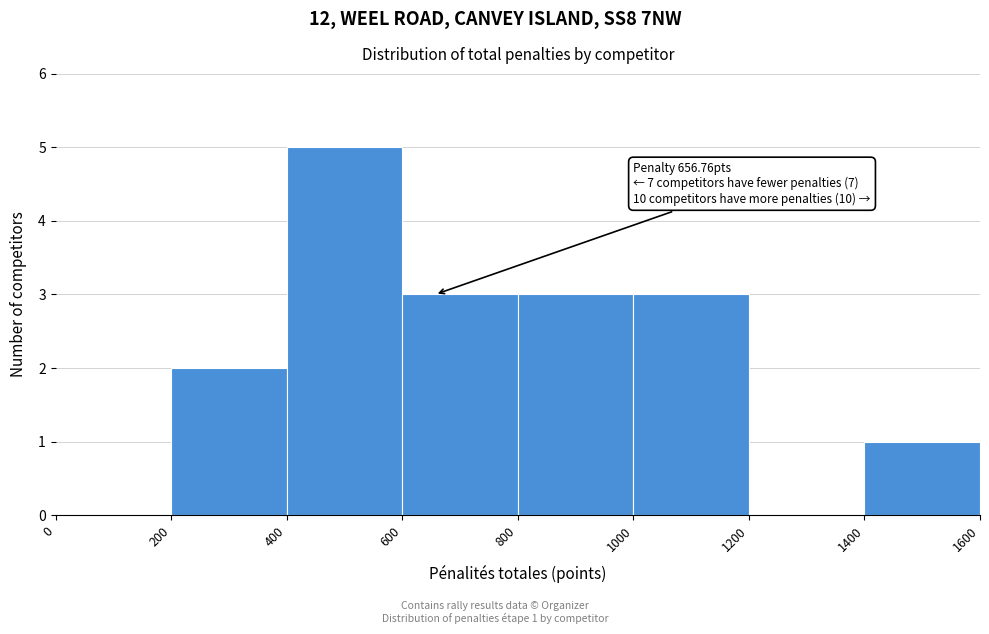

Over which range of the x-axis is the bar tallest?

400 to 600